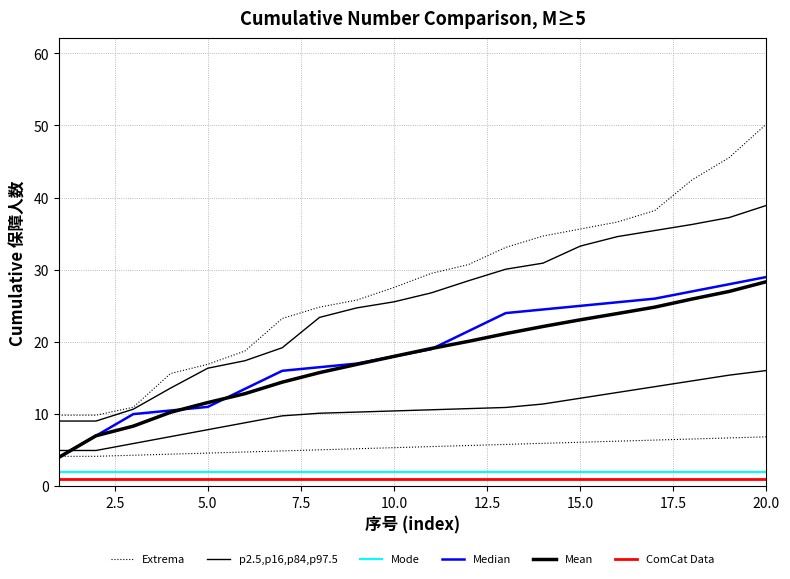

The value of ComCat Data at 16 is 1.6. True or false?

False